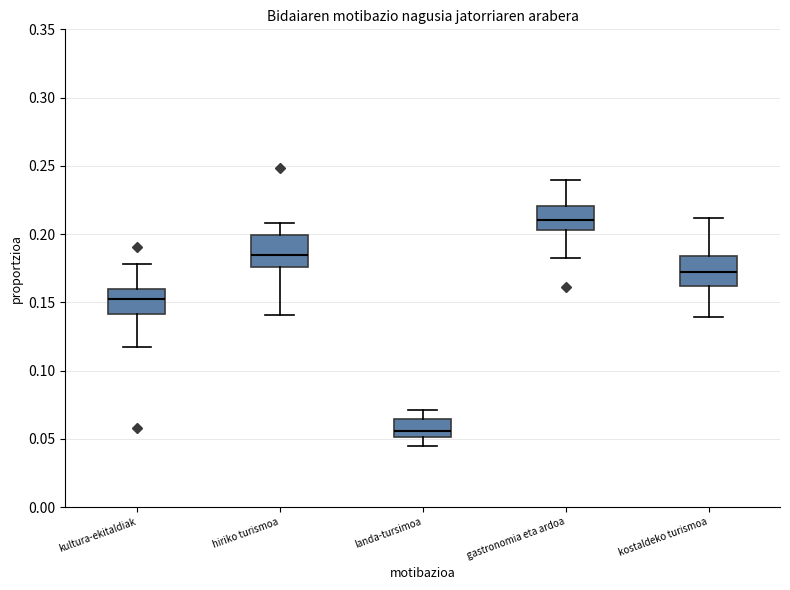

Reading left to right, read every box against the y-axis: the position of its median line, the range the box covers, and the ends of its whiskers. The values are not printed on the chart, so give them approximately, as read against the axis.

kultura-ekitaldiak: median 0.155, box 0.140 to 0.160, whiskers 0.120 to 0.180
hiriko turismoa: median 0.185, box 0.175 to 0.200, whiskers 0.140 to 0.210
landa-tursimoa: median 0.055, box 0.050 to 0.065, whiskers 0.045 to 0.070
gastronomia eta ardoa: median 0.210, box 0.205 to 0.220, whiskers 0.180 to 0.240
kostaldeko turismoa: median 0.170, box 0.160 to 0.185, whiskers 0.140 to 0.210